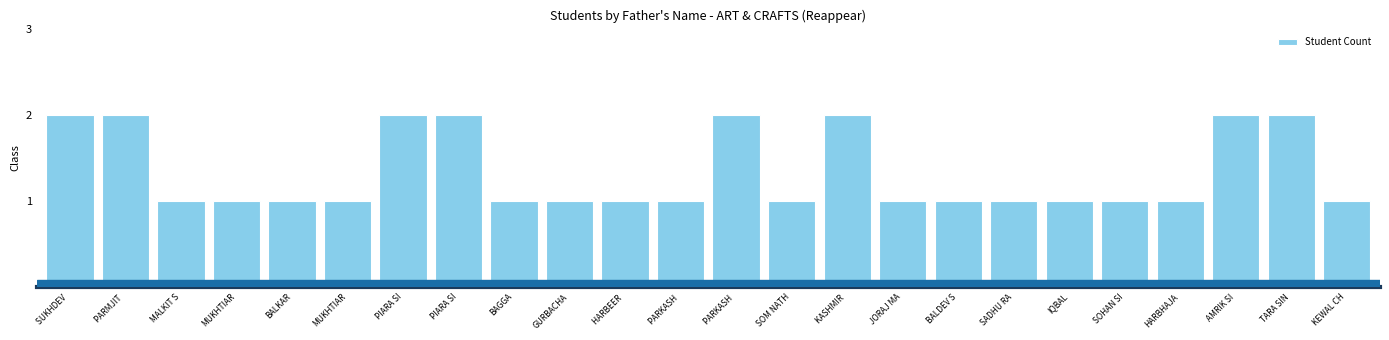

What is the greatest value displayed?

2